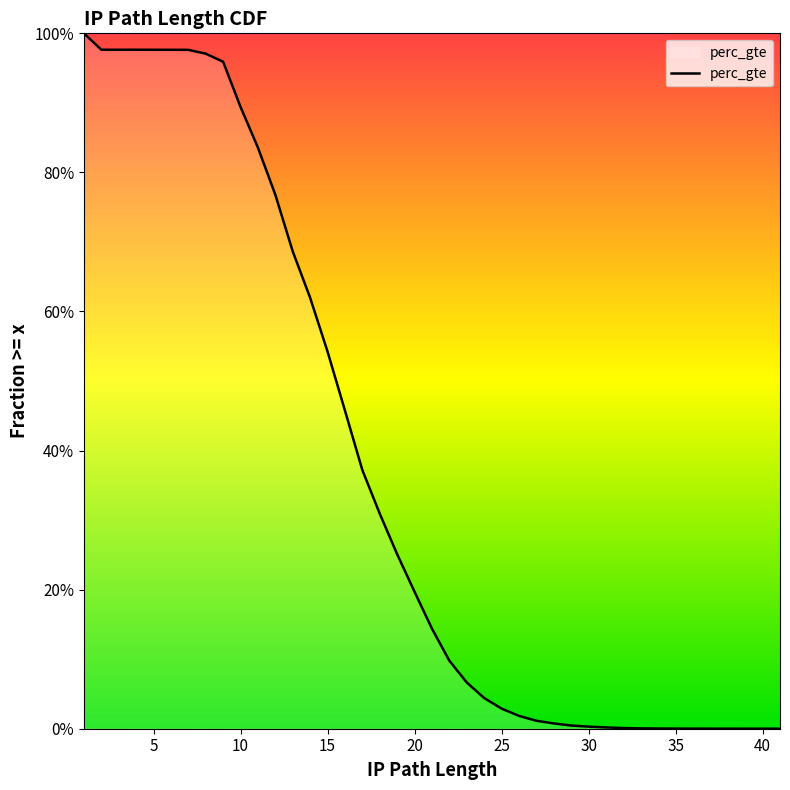

What is the change in value from 20 to 34?

-0.2